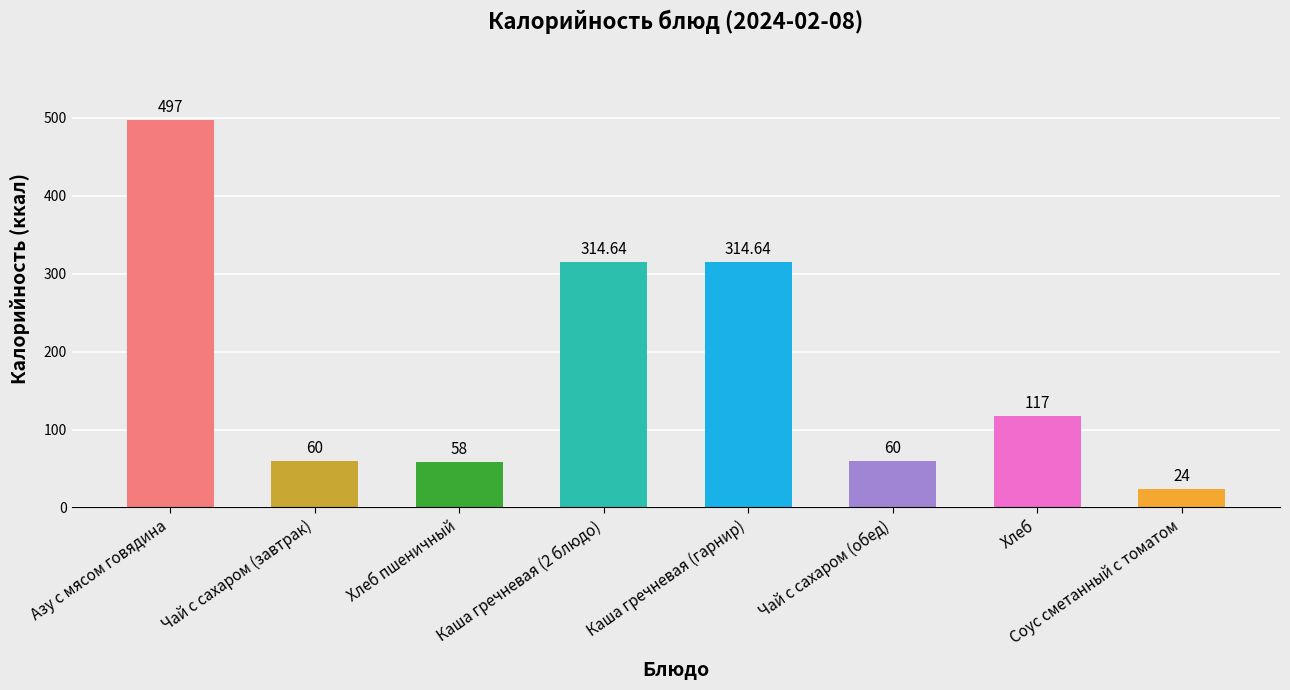

What is the label of the 8th bar from the left?

Соус сметанный с томатом